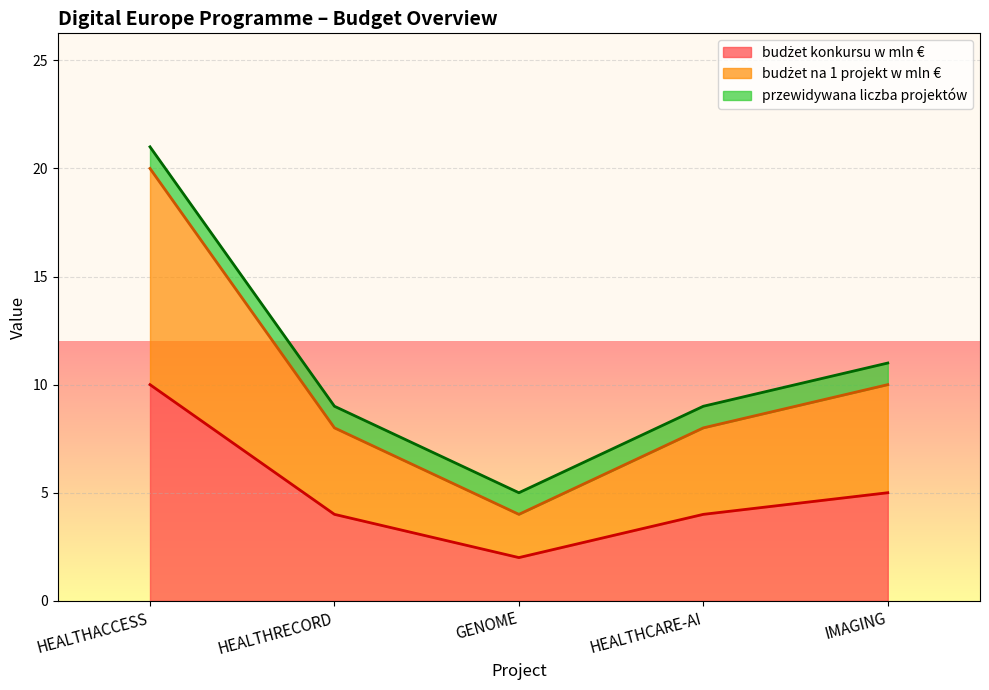

Which series has the largest range (max minus min)?

budżet na 1 projekt w mln €